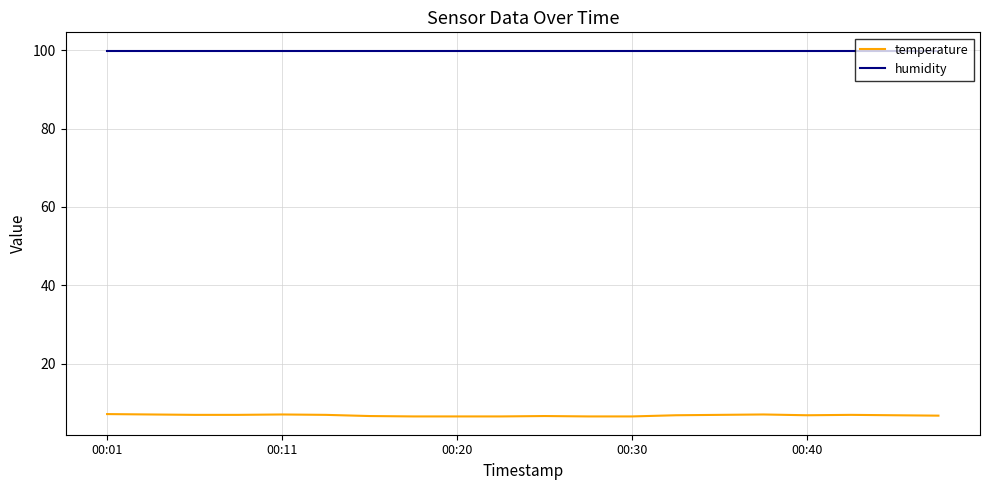

True or false: temperature and humidity cross at least once.

False